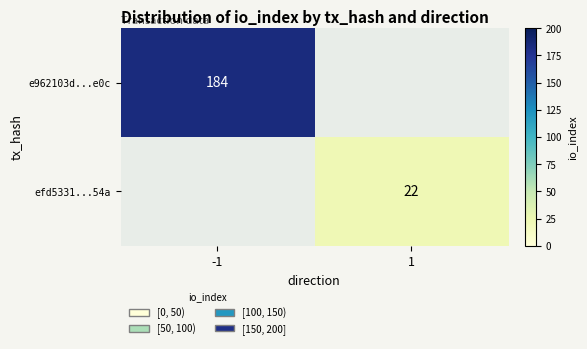

What is the smallest value displayed?

22.0